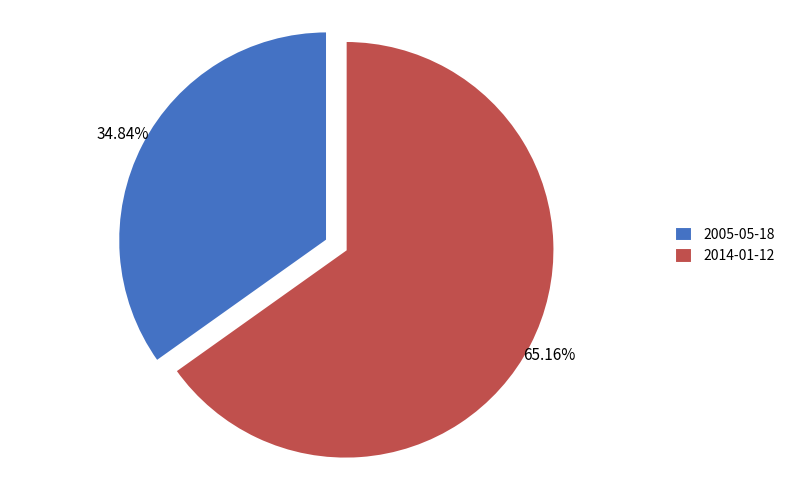

What percentage do 2005-05-18 and 2014-01-12 together represent?

100.0%